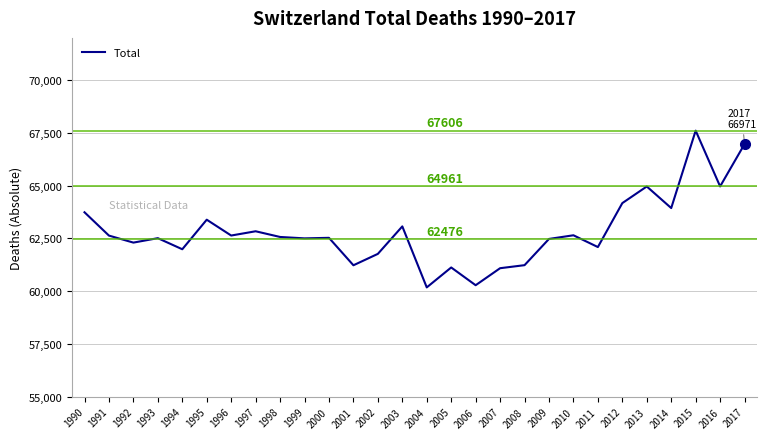

What is the difference between the values at 2003 and 2012?

1103